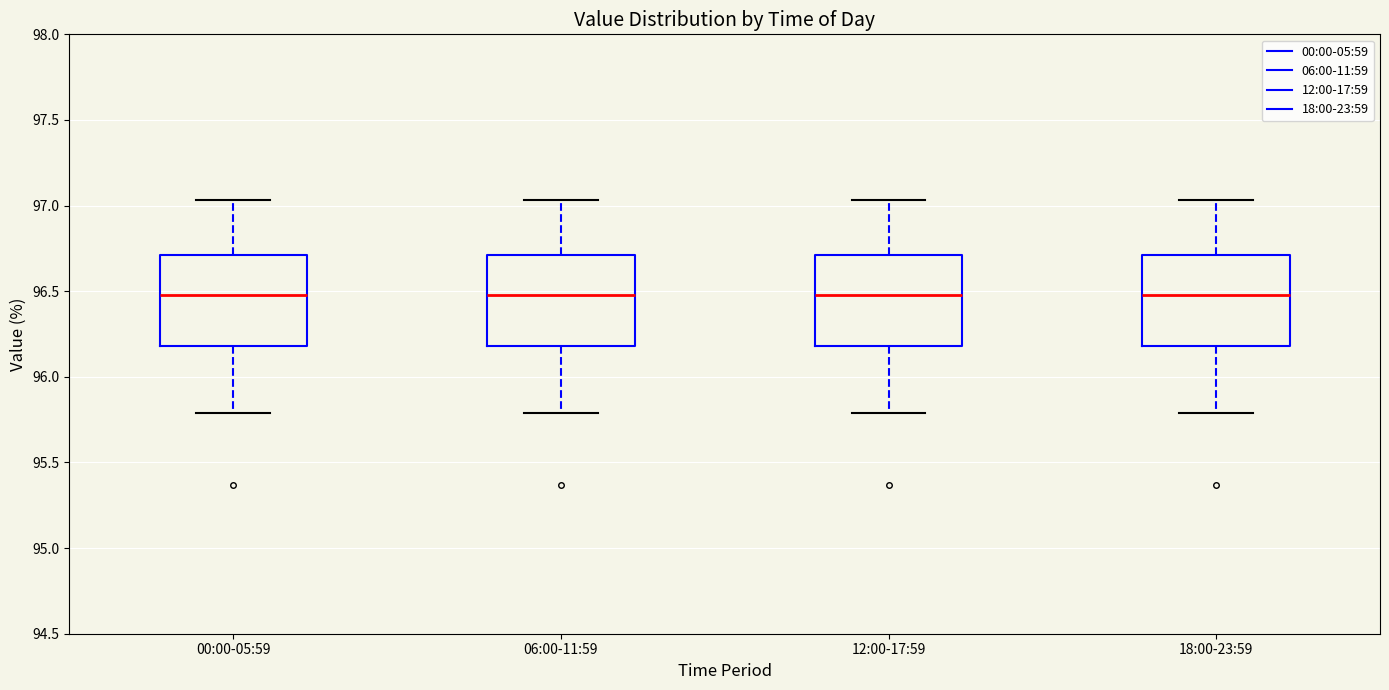

Reading left to right, transcribe this box plot: for each box, give where its median line is, the range the box spans, and where its two whiskers end, as read against the y-axis. The values are not printed on the chart, so give them approximately, as read against the axis.

00:00-05:59: median 96.50, box 96.20 to 96.70, whiskers 95.80 to 97.05
06:00-11:59: median 96.50, box 96.20 to 96.70, whiskers 95.80 to 97.05
12:00-17:59: median 96.50, box 96.20 to 96.70, whiskers 95.80 to 97.05
18:00-23:59: median 96.50, box 96.20 to 96.70, whiskers 95.80 to 97.05